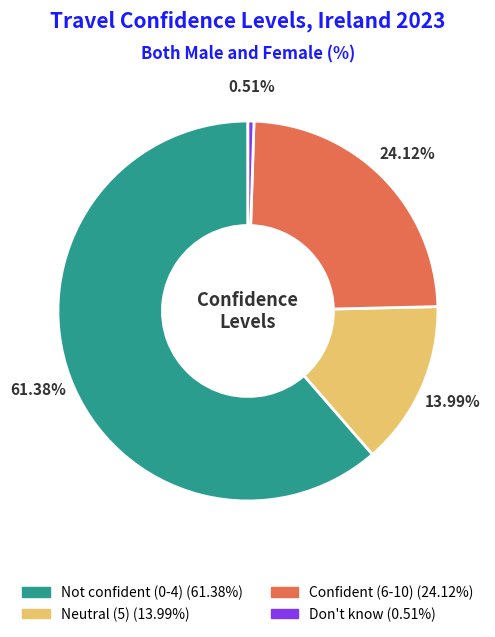

Does Confident (6-10) account for over 50% of the chart?

No